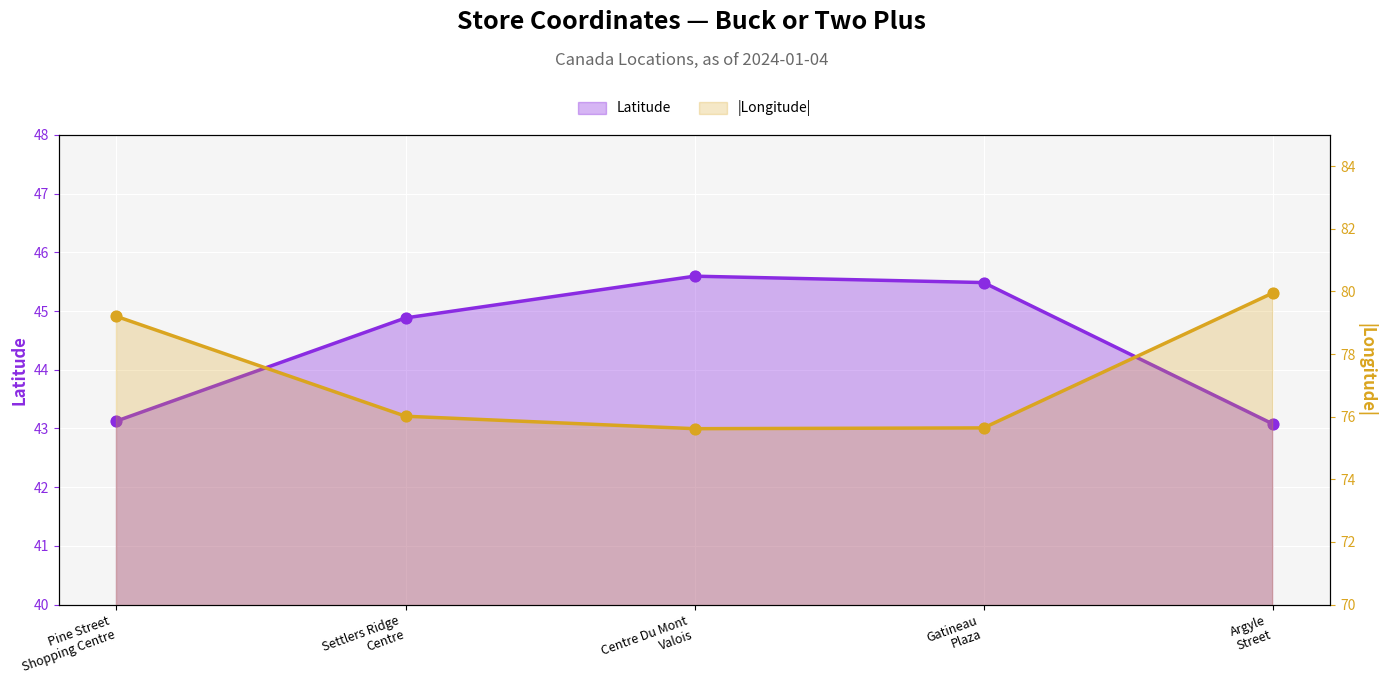

At which category is the sum across all series the highest?

Argyle
Street